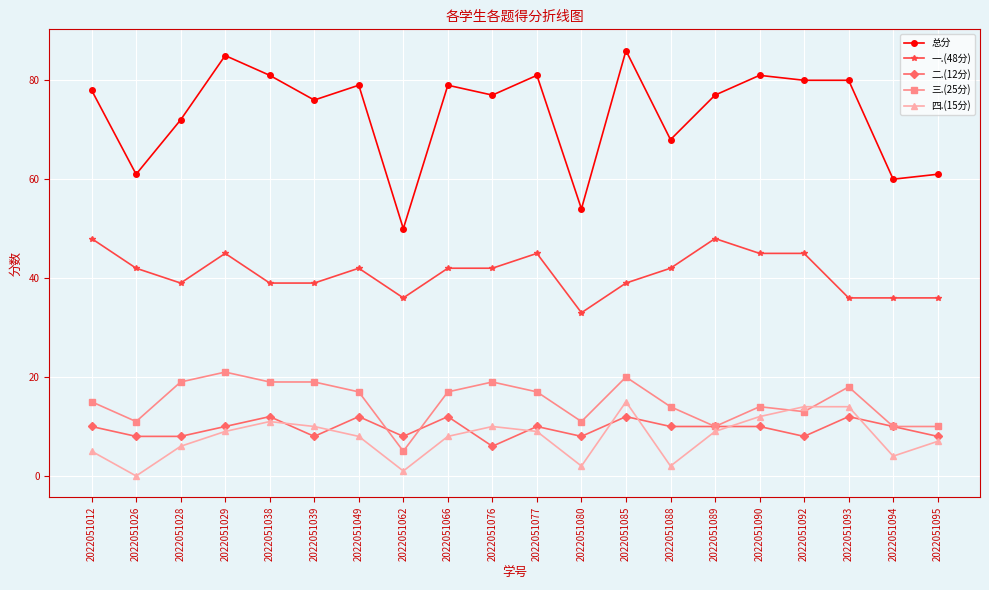

Reading left to right, extract all data points from this chart.

总分: 78	61	72	85	81	76	79	50	79	77	81	54	86	68	77	81	80	80	60	61
一.(48分): 48	42	39	45	39	39	42	36	42	42	45	33	39	42	48	45	45	36	36	36
二.(12分): 10	8	8	10	12	8	12	8	12	6	10	8	12	10	10	10	8	12	10	8
三.(25分): 15	11	19	21	19	19	17	5	17	19	17	11	20	14	10	14	13	18	10	10
四.(15分): 5	0	6	9	11	10	8	1	8	10	9	2	15	2	9	12	14	14	4	7